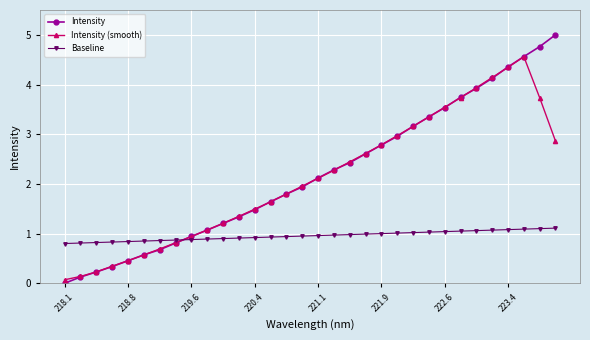

What is the value of the Intensity point at the 3rd from the left?

0.2